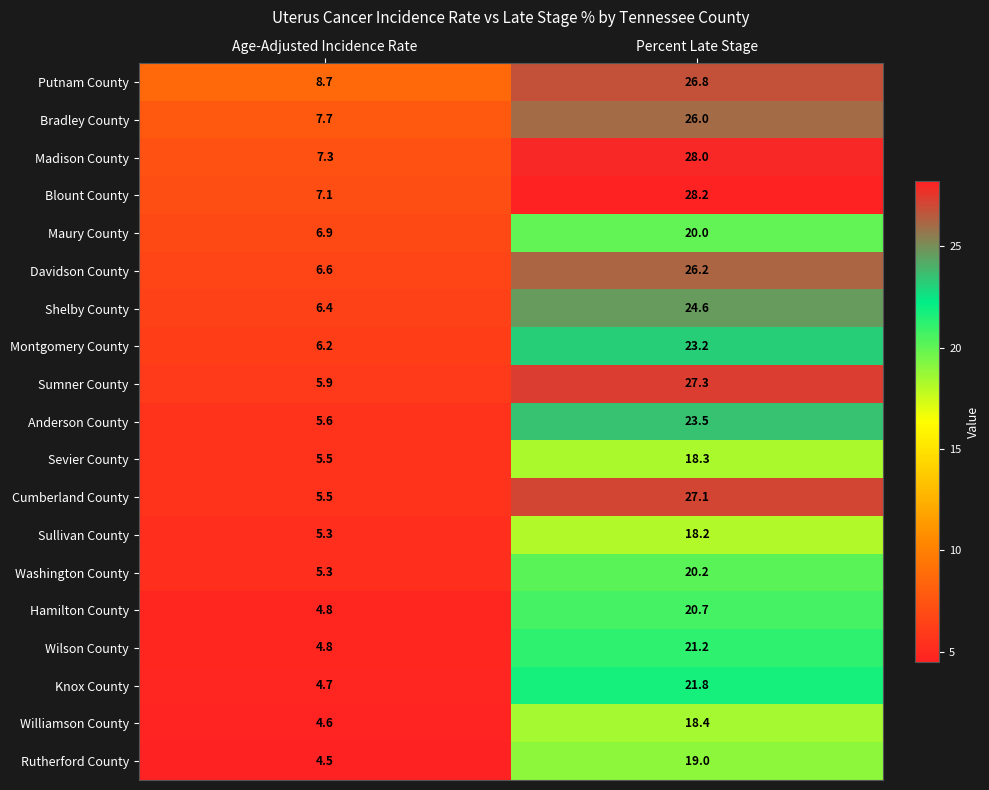

What is the average value of the Putnam County series?

17.8